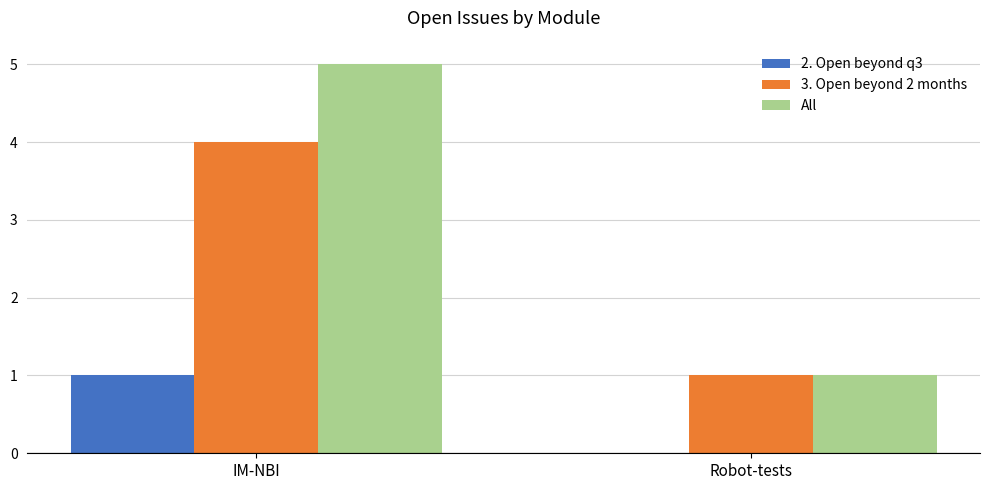

The value of All at IM-NBI is 5. True or false?

True